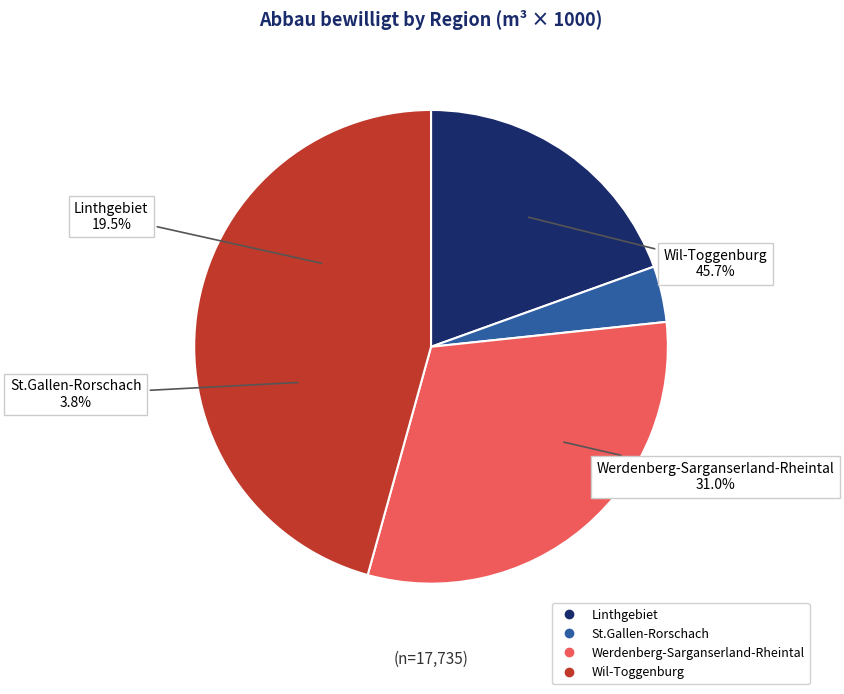

How many segments does this pie chart have?

4